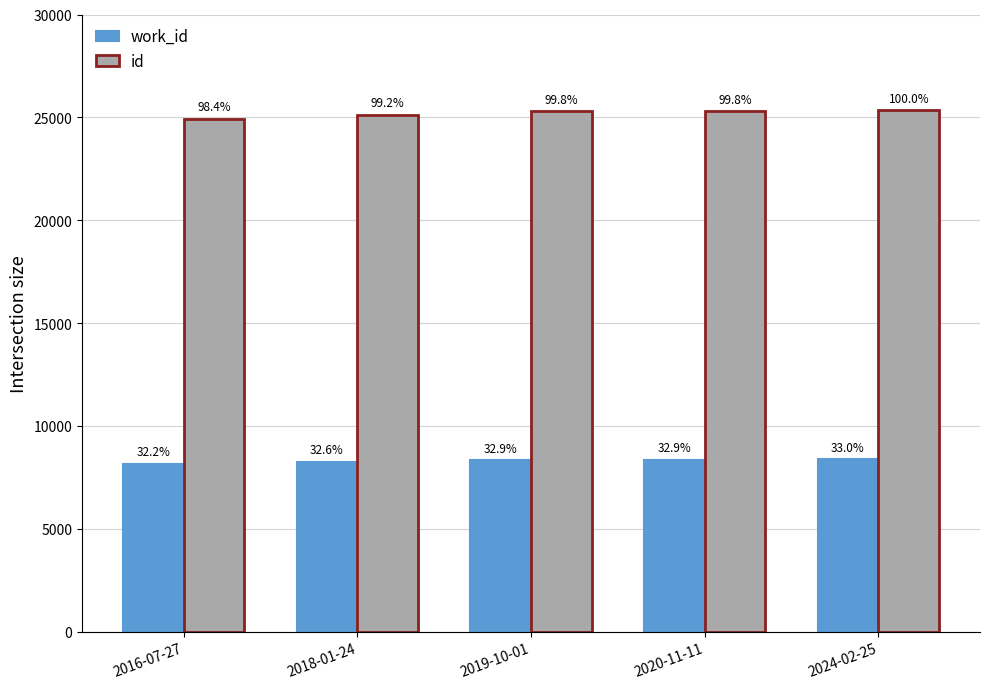

Is it true that id equals 25337 at 2024-02-25?

True